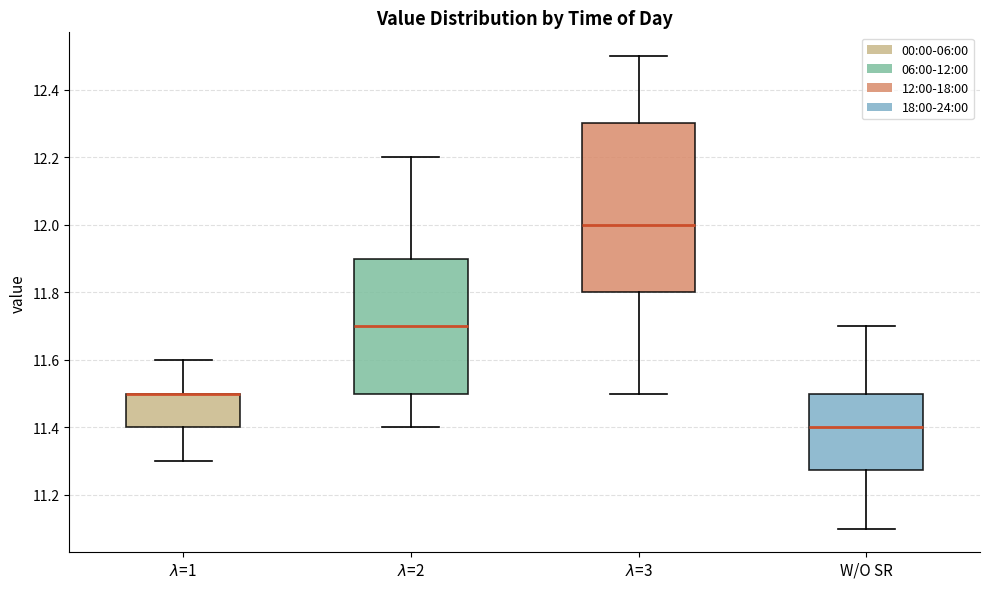

Where is the lower edge of the box for $\lambda$=2 on the y-axis? The values are not printed on the chart, so give them approximately, as read against the axis.

11.50